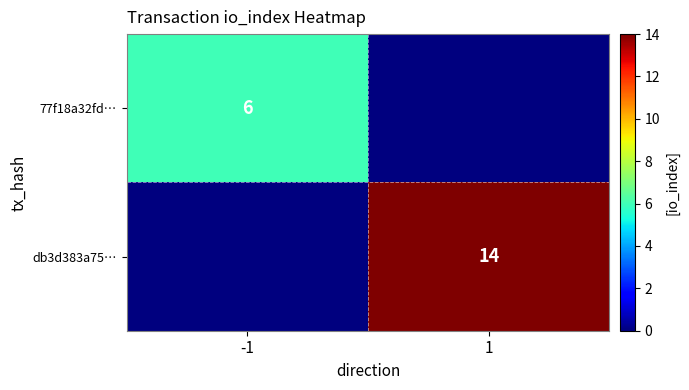

The db3d383a75… series shows 14 at 1. True or false?

True